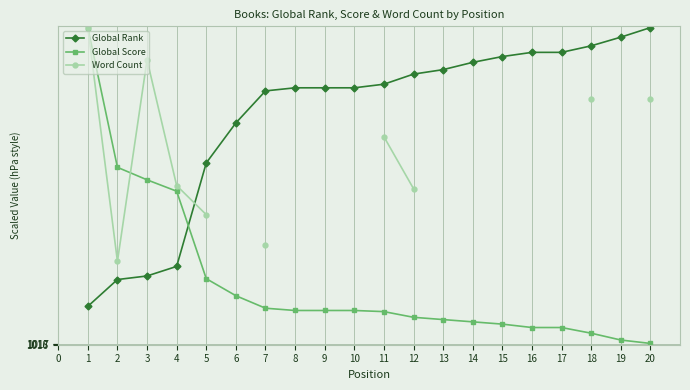

The value of Global Score at 18 is 574.7. True or false?

False